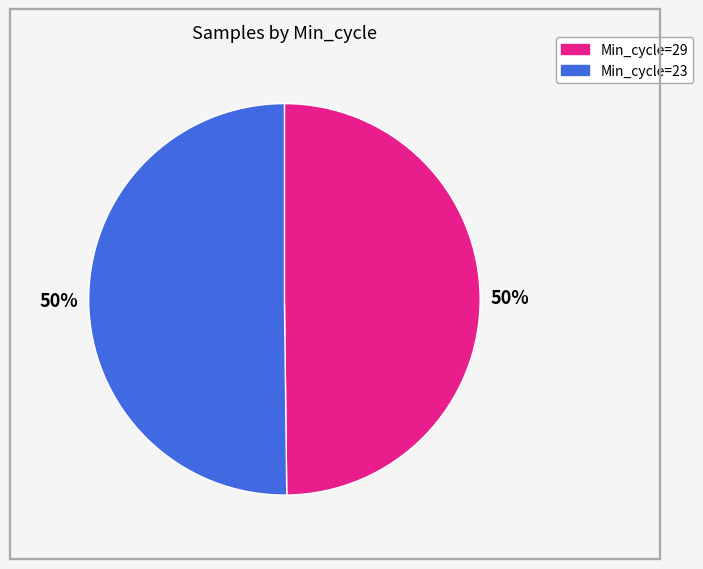

To the nearest percent, what is the average slice percentage?

50%